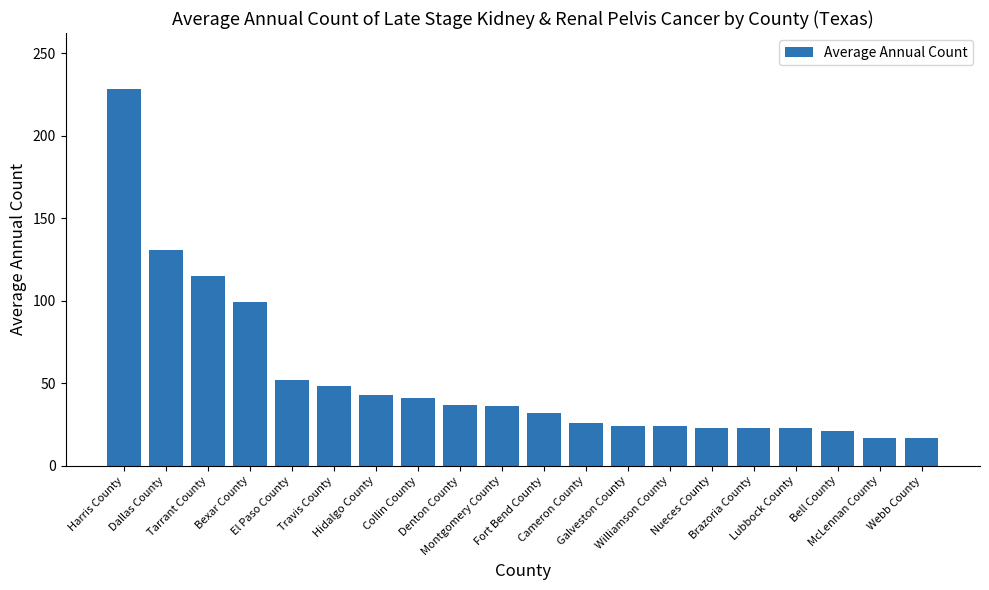

What is the average value?

53